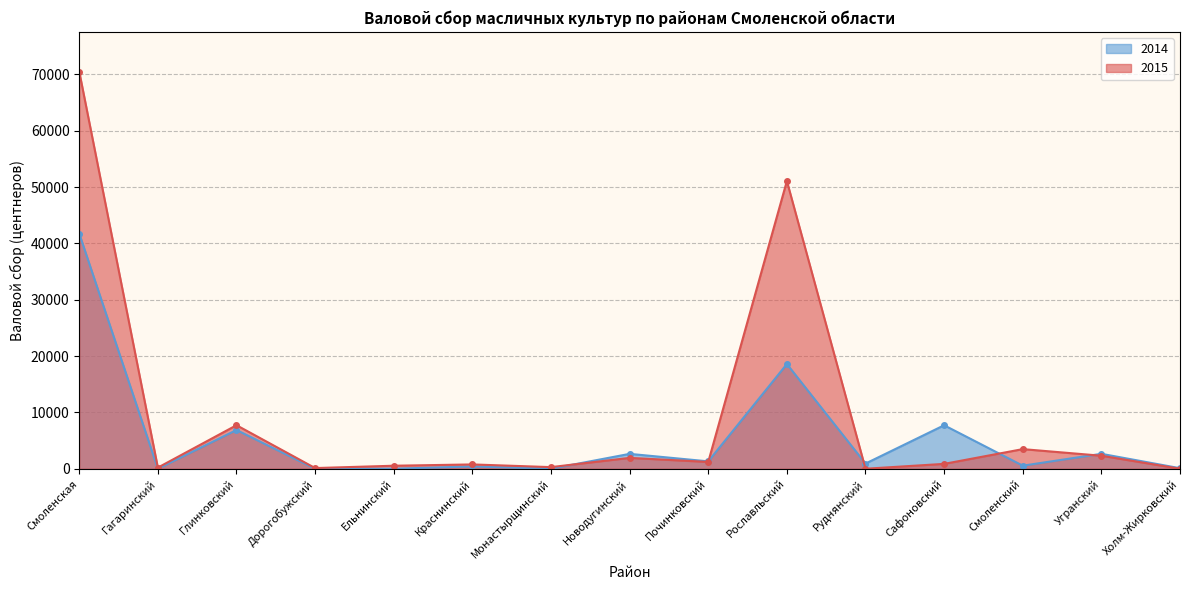

How many categories are shown in the chart?

15